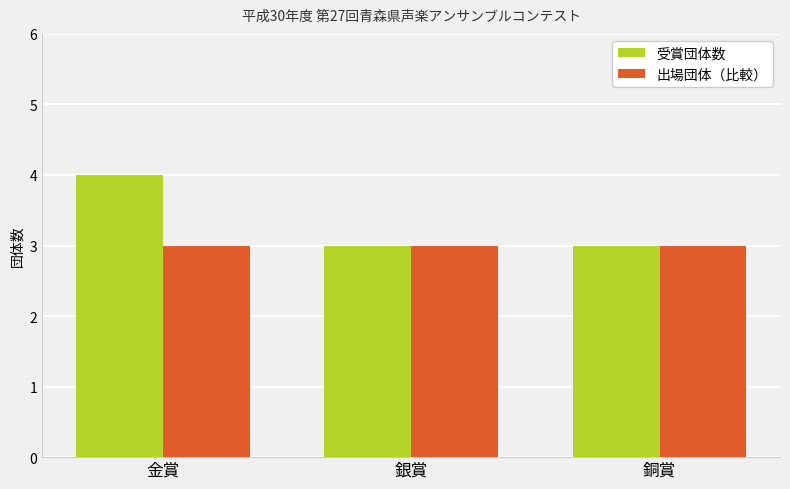

Count the number of categories in the chart.

3